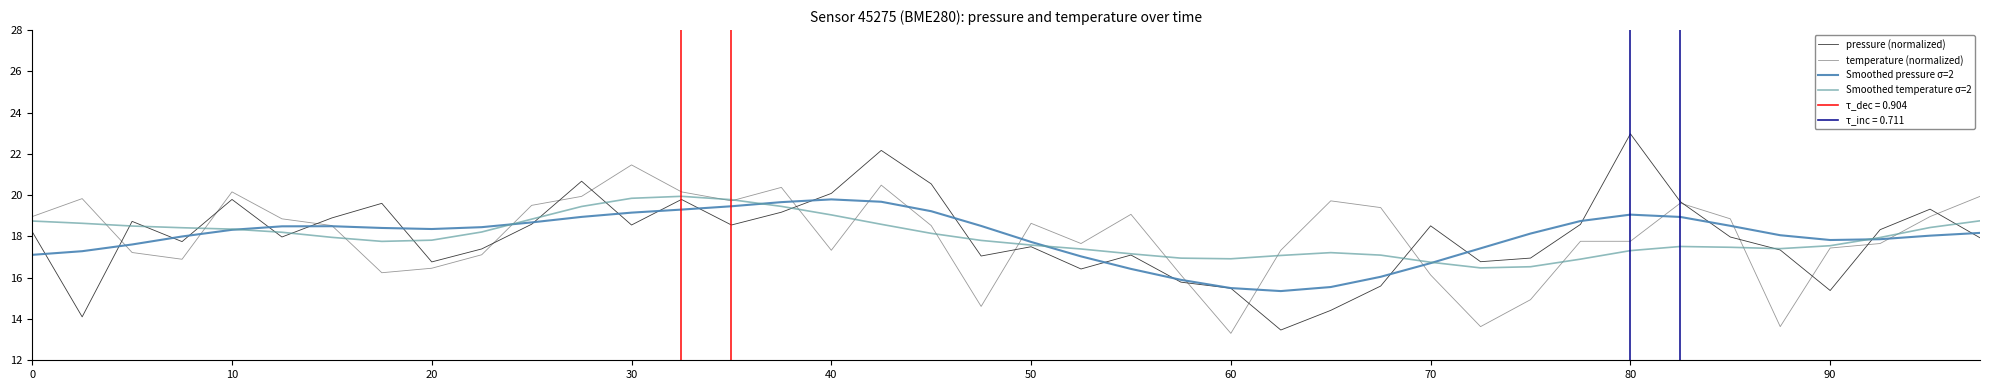

List the series in order of their peak value, lowest first.

Smoothed pressure σ=2, Smoothed temperature σ=2, temperature (normalized), pressure (normalized)